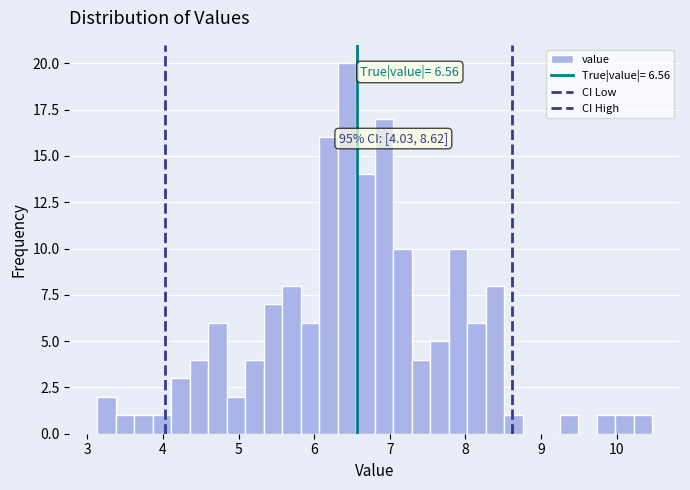

Read against the x-axis, roughly where is the centre of the tallest bar?

6.4